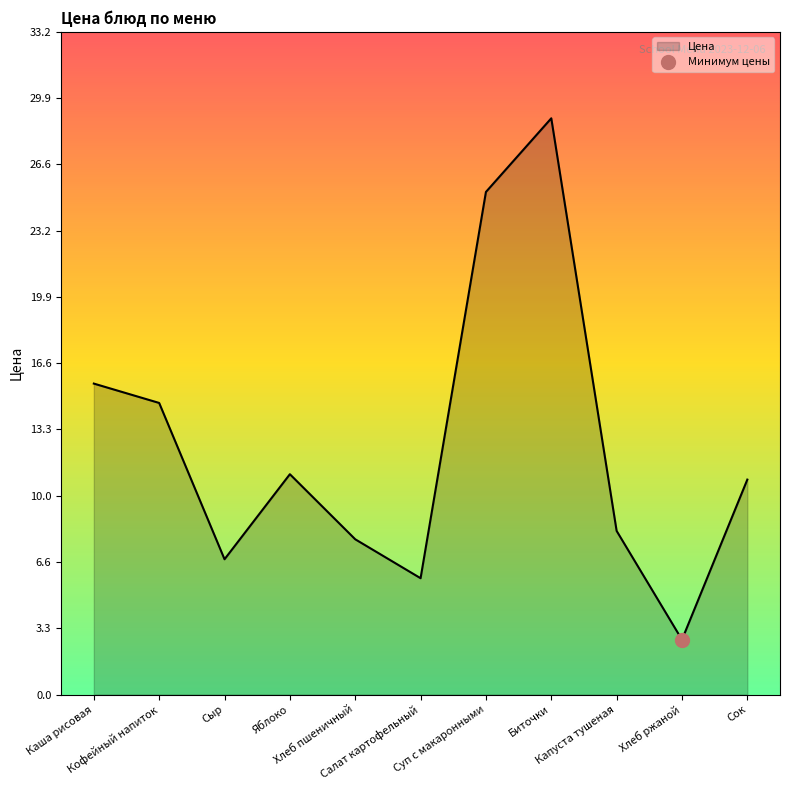

Which has a higher value, Хлеб пшеничный or Капуста тушеная?

Капуста тушеная